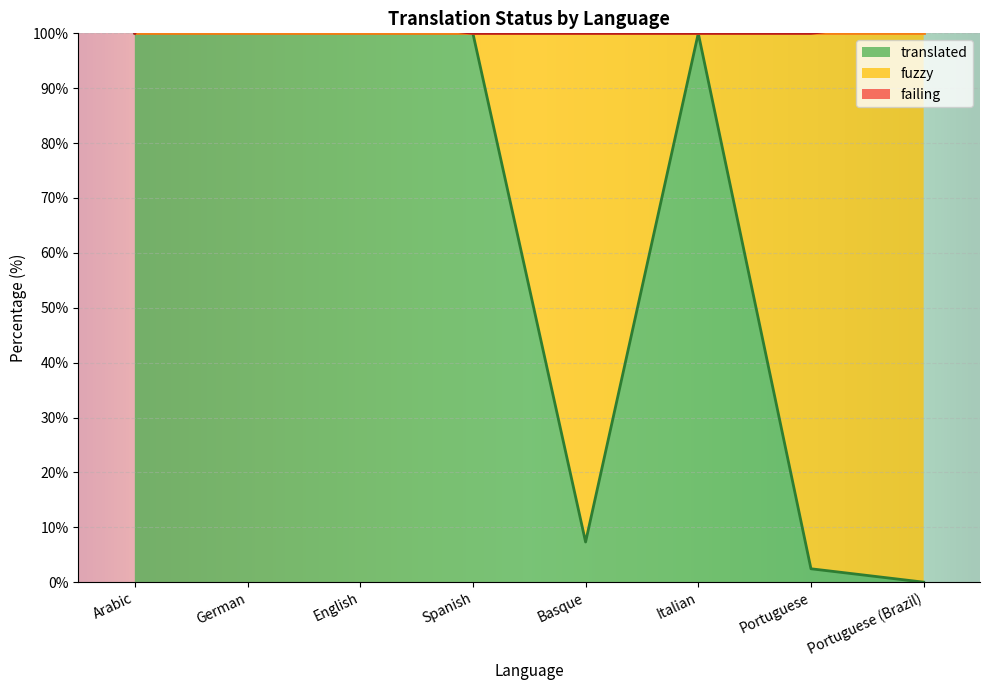

Is the value of failing at Spanish greater than the value of translated at English?

No